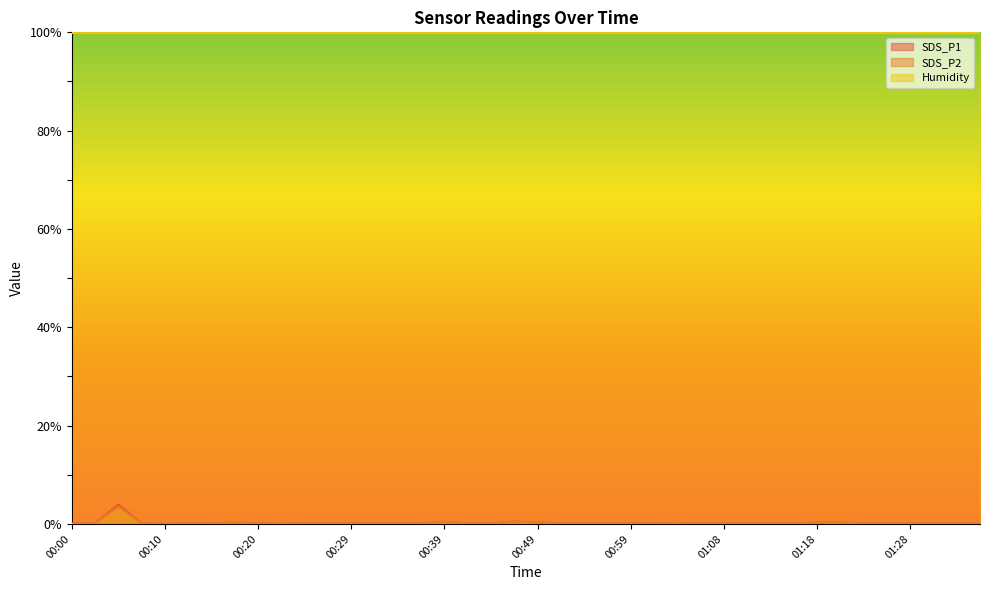

What is the maximum value shown in the chart?

99.9